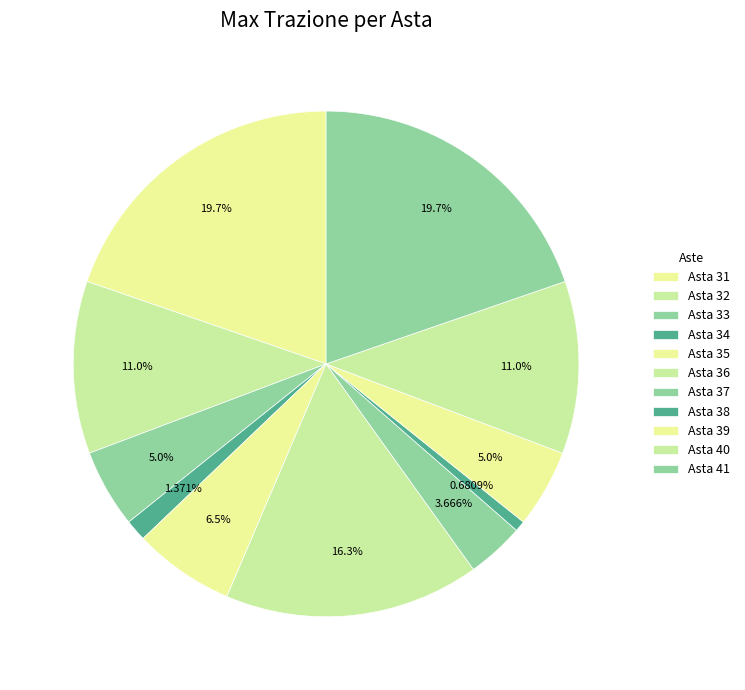

To the nearest percent, what is the difference between the largest and smallest slice percentages?

19%